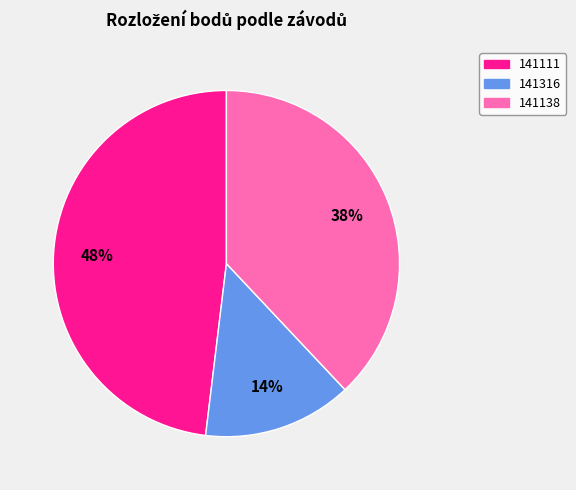

Is there any slice that represents more than half of the pie?

No